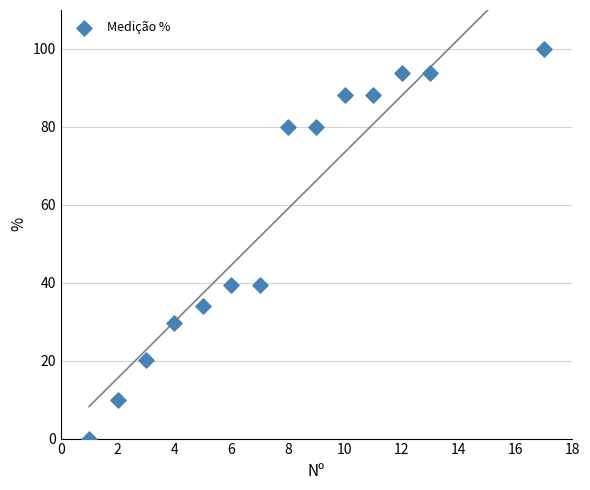

What is the range of Y values (max minus min)?

100.0